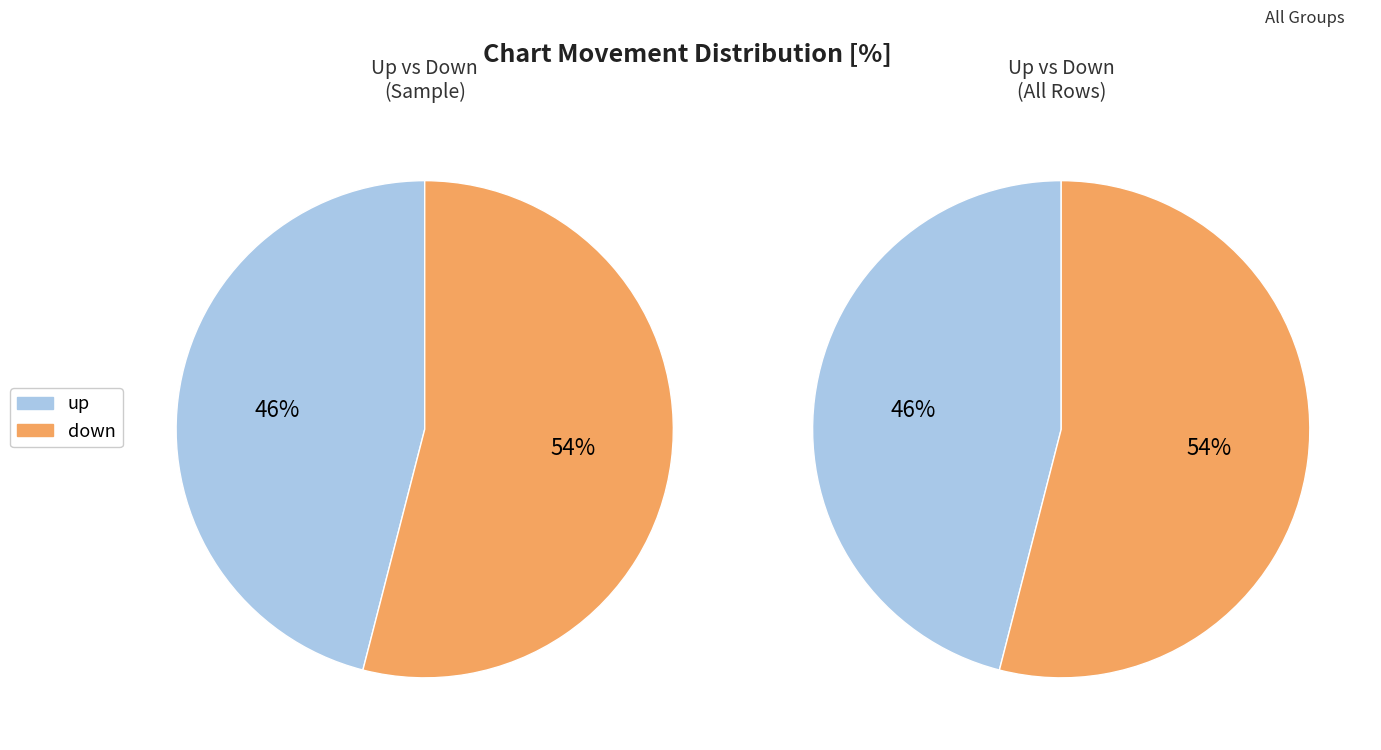

Which slice is the smallest?

up